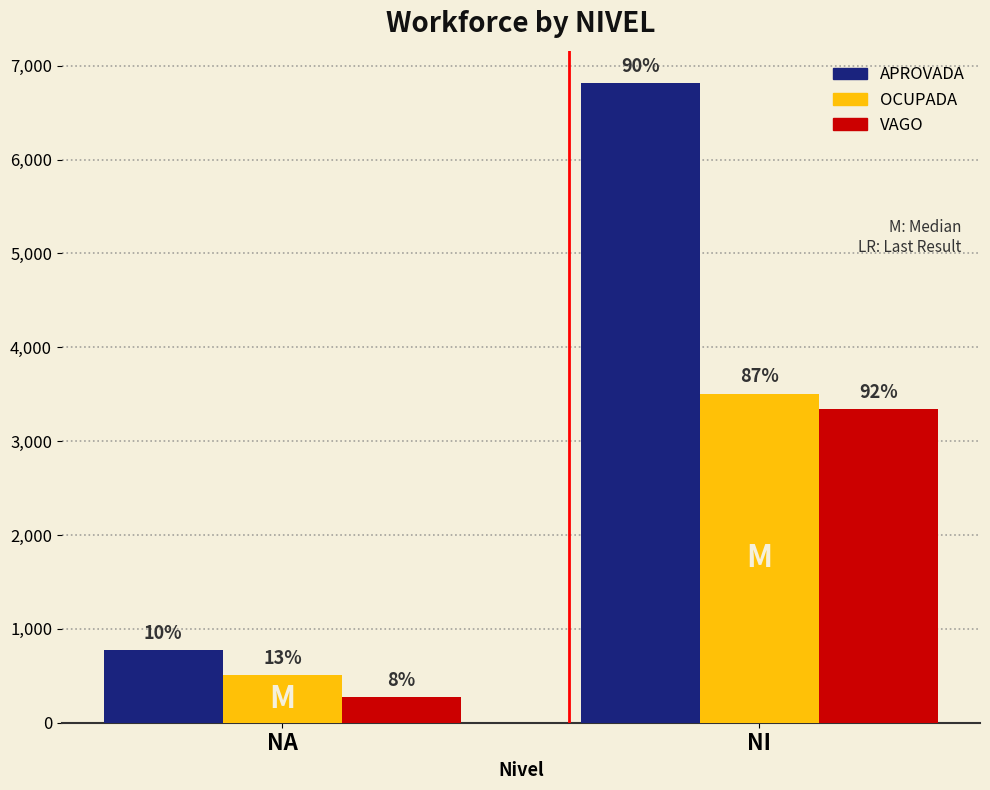

What is the approximate value of VAGO at NA?

273